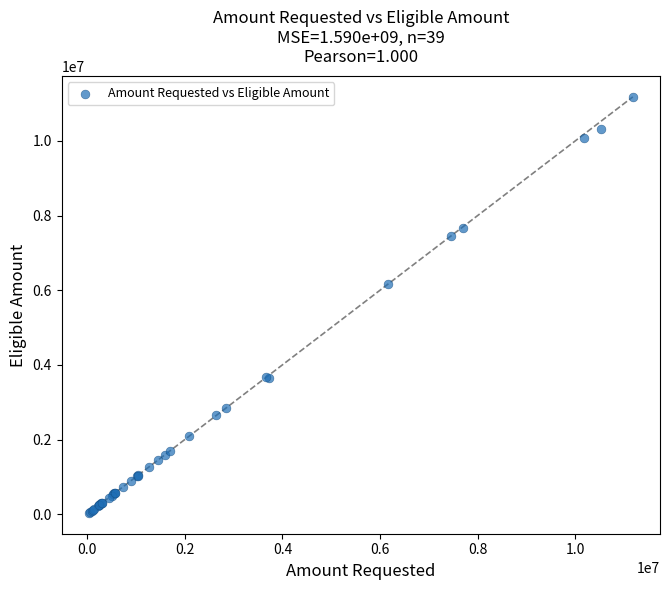

What Y value in the scatter plot is closest to 5606598?

6165858